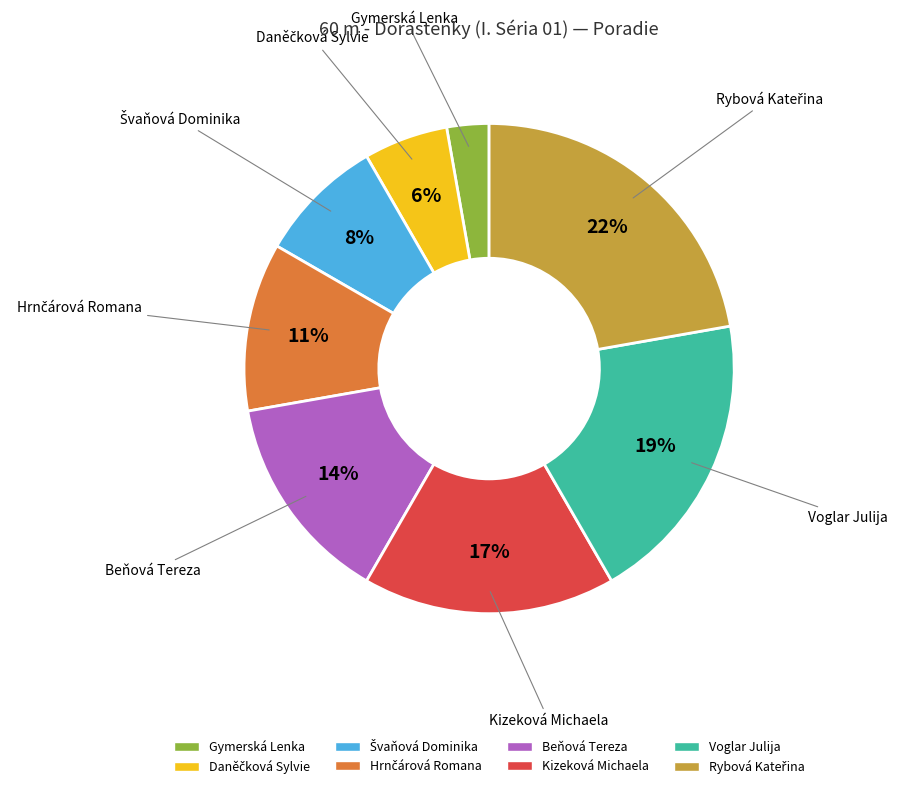

To the nearest percent, what is the average slice percentage?

12%